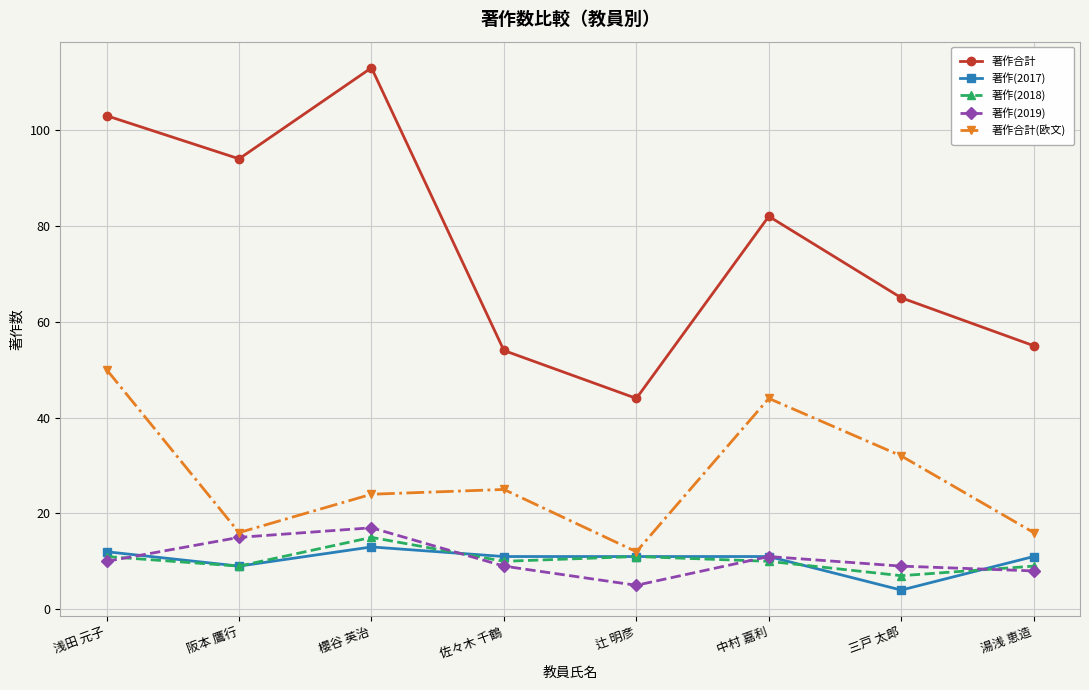

At which label does 著作合計 reach its minimum?

辻 明彦